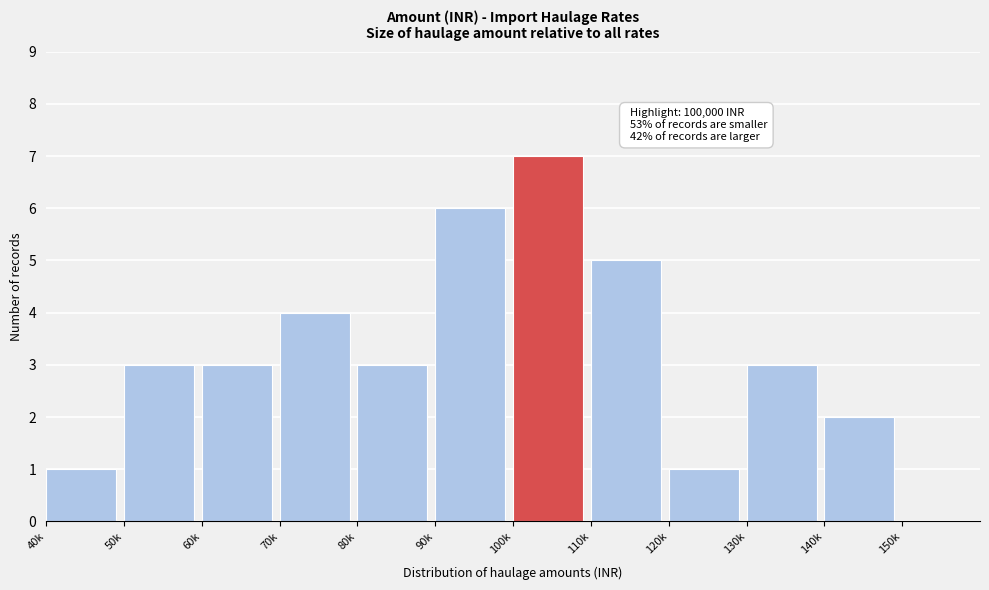

Reading left to right, list all the values displayed in this chart.

40k=1	50k=3	60k=3	70k=4	80k=3	90k=6	100k=7	110k=5	120k=1	130k=3	140k=2	150k=0